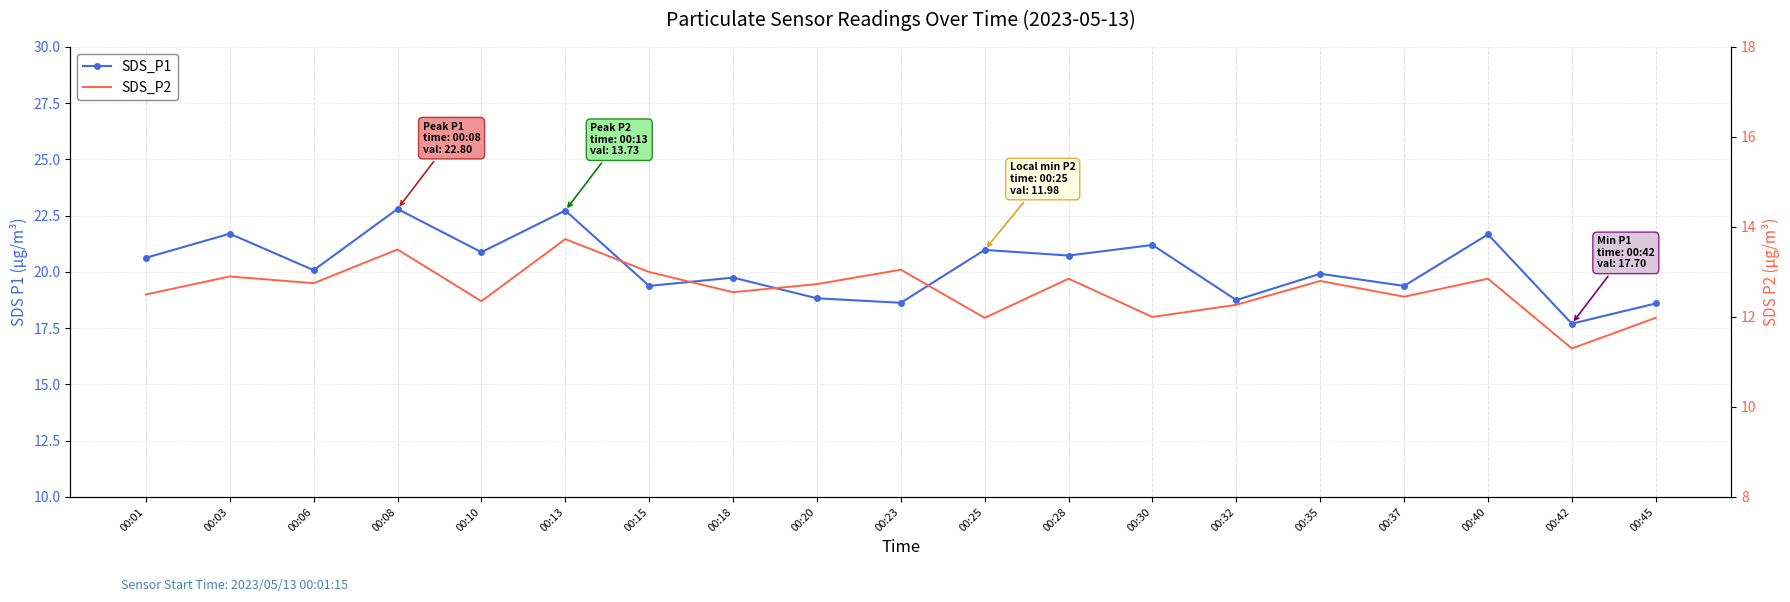

Reading right to left, list all the values displayed in this chart.

SDS_P1: 18.6	17.7	21.7	19.4	19.9	18.8	21.2	20.7	21.0	18.6	18.8	19.8	19.4	22.7	20.9	22.8	20.1	21.7	20.6
SDS_P2: 12.0	11.3	12.8	12.4	12.8	12.3	12.0	12.8	12.0	13.1	12.7	12.6	13.0	13.7	12.3	13.5	12.8	12.9	12.5